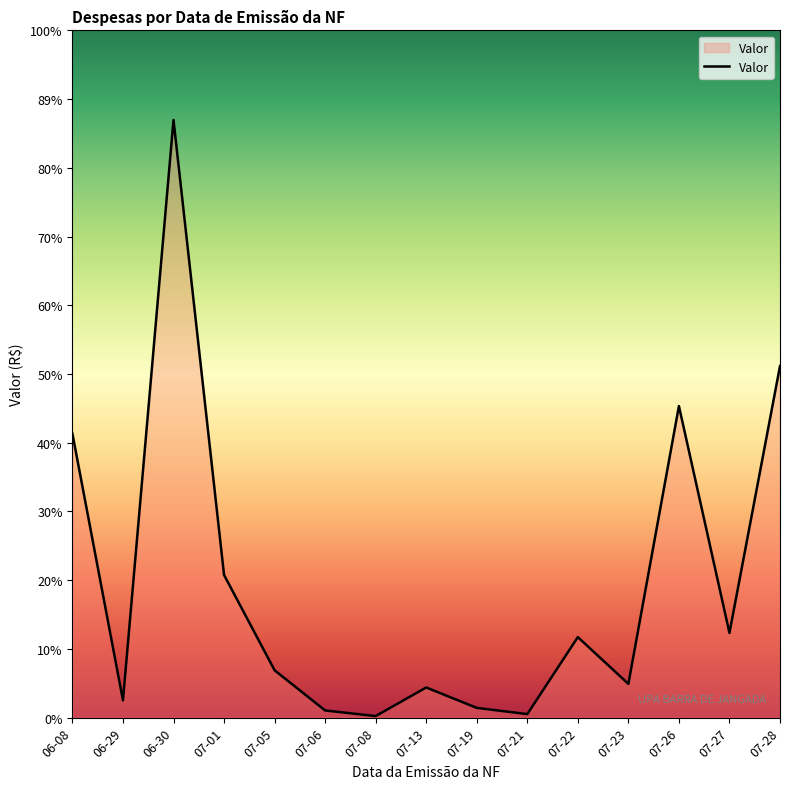

Is it true that the value at 07-05 is 4098.5?

False